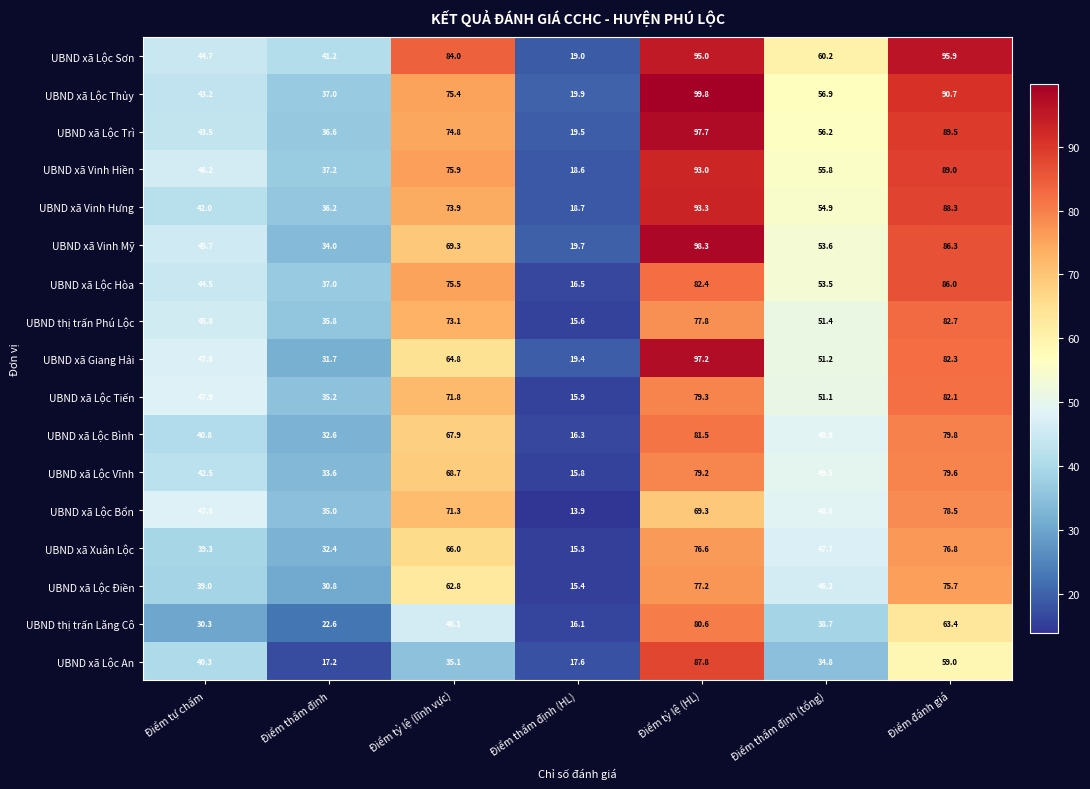

List the series in order of their peak value, lowest first.

UBND xã Xuân Lộc, UBND xã Lộc Điền, UBND xã Lộc Bổn, UBND xã Lộc Vĩnh, UBND thị trấn Lăng Cô, UBND xã Lộc Bình, UBND xã Lộc Tiến, UBND thị trấn Phú Lộc, UBND xã Lộc Hòa, UBND xã Lộc An, UBND xã Vinh Hiền, UBND xã Vinh Hưng, UBND xã Lộc Sơn, UBND xã Giang Hải, UBND xã Lộc Trì, UBND xã Vinh Mỹ, UBND xã Lộc Thủy